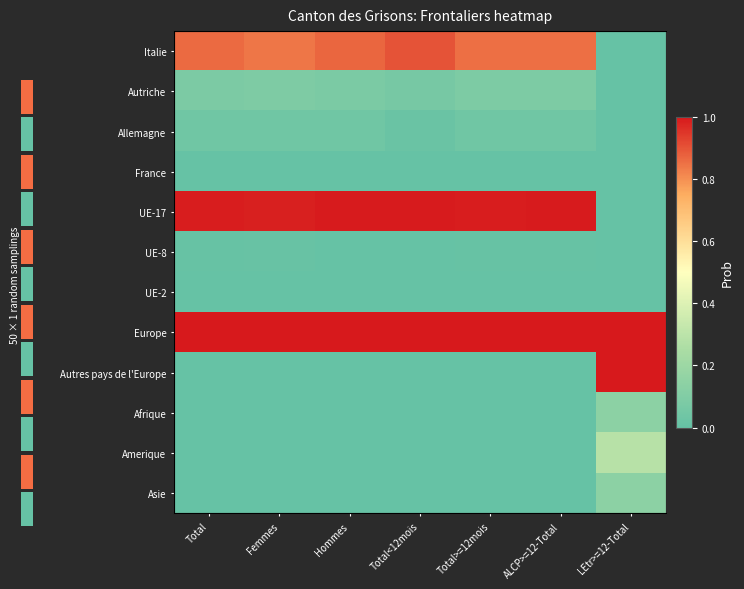

Rank the categories by UE-17 value from highest to lowest.

Hommes, Total<12mois, ALCP>=12-Total, Total, Total>=12mois, Femmes, LEtr>=12-Total